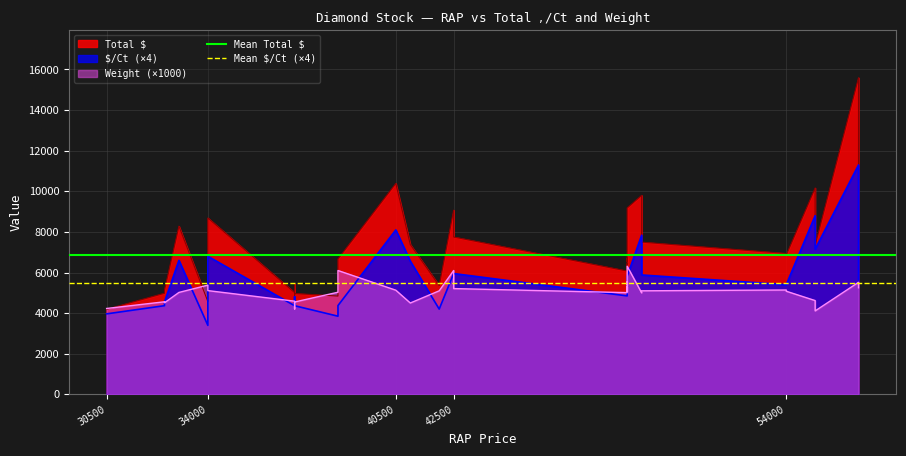

The Mean $/Ct (×4) series shows 9513.6 at 30500. True or false?

False